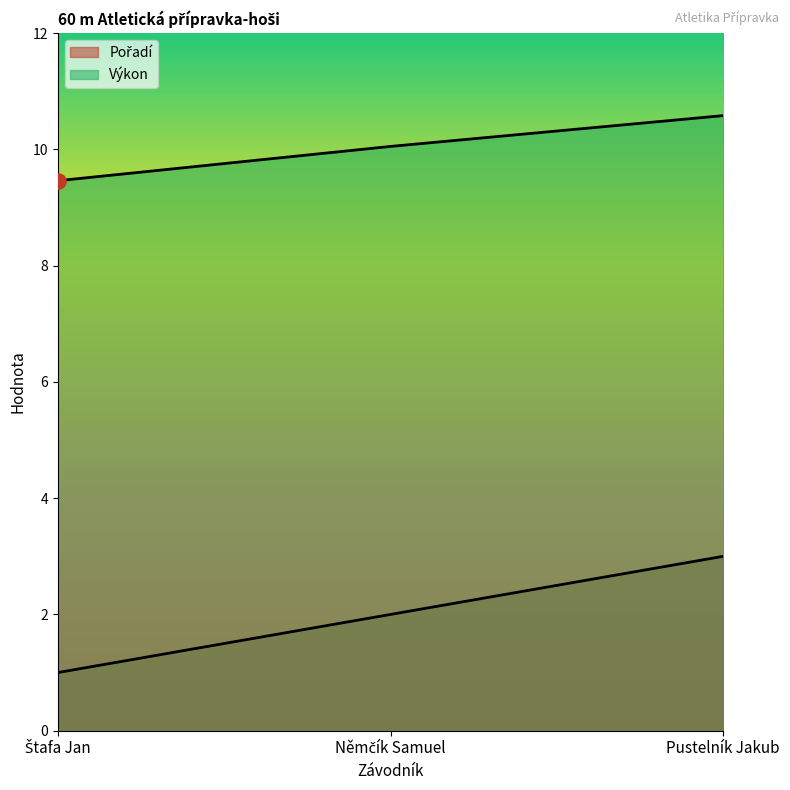

Which series reaches the minimum Y coordinate?

Pořadí